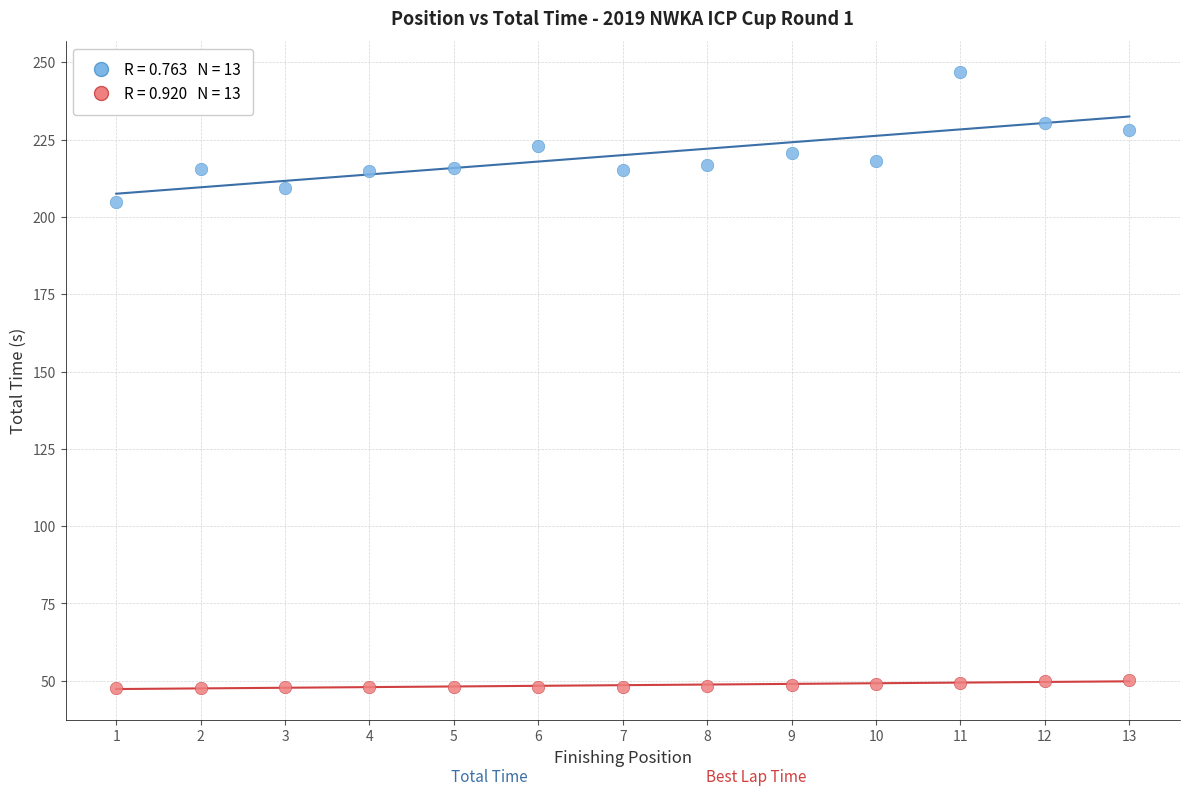

Across all data points, what is the range of X values (max minus min)?

12.0